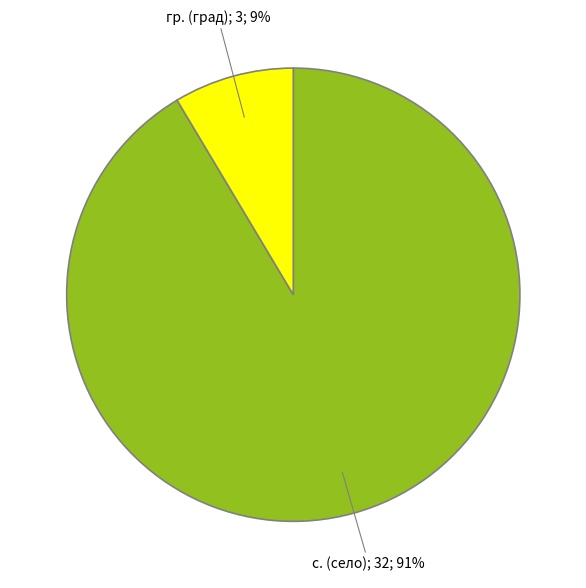

To the nearest percent, what is the average slice percentage?

50%